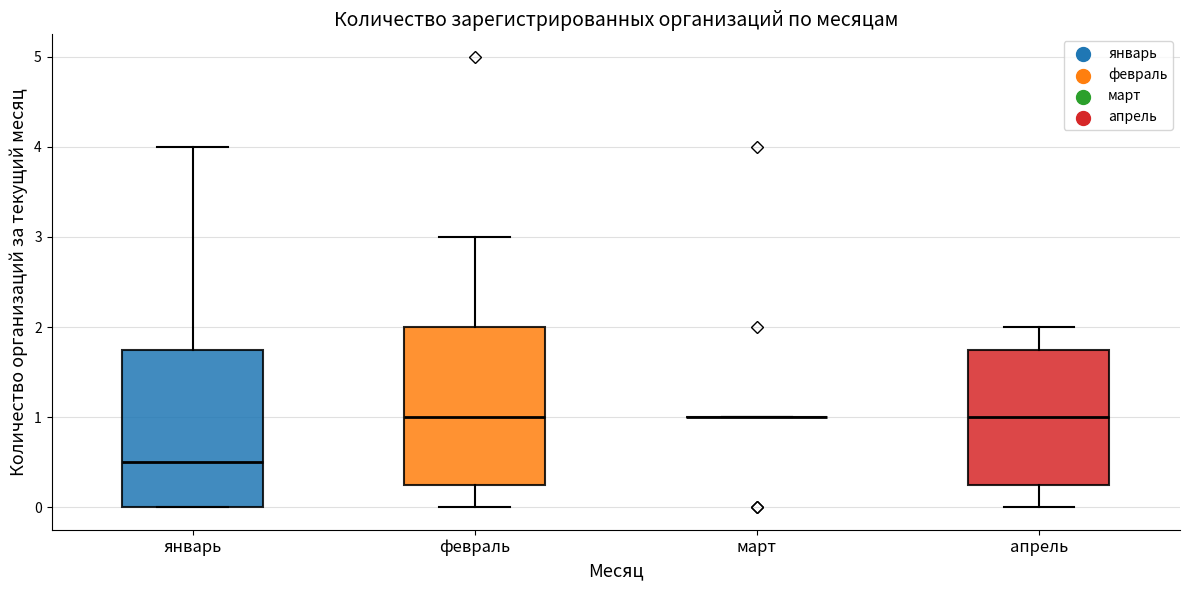

Where does the upper whisker of the box for январь end on the y-axis? The values are not printed on the chart, so give them approximately, as read against the axis.

4.0